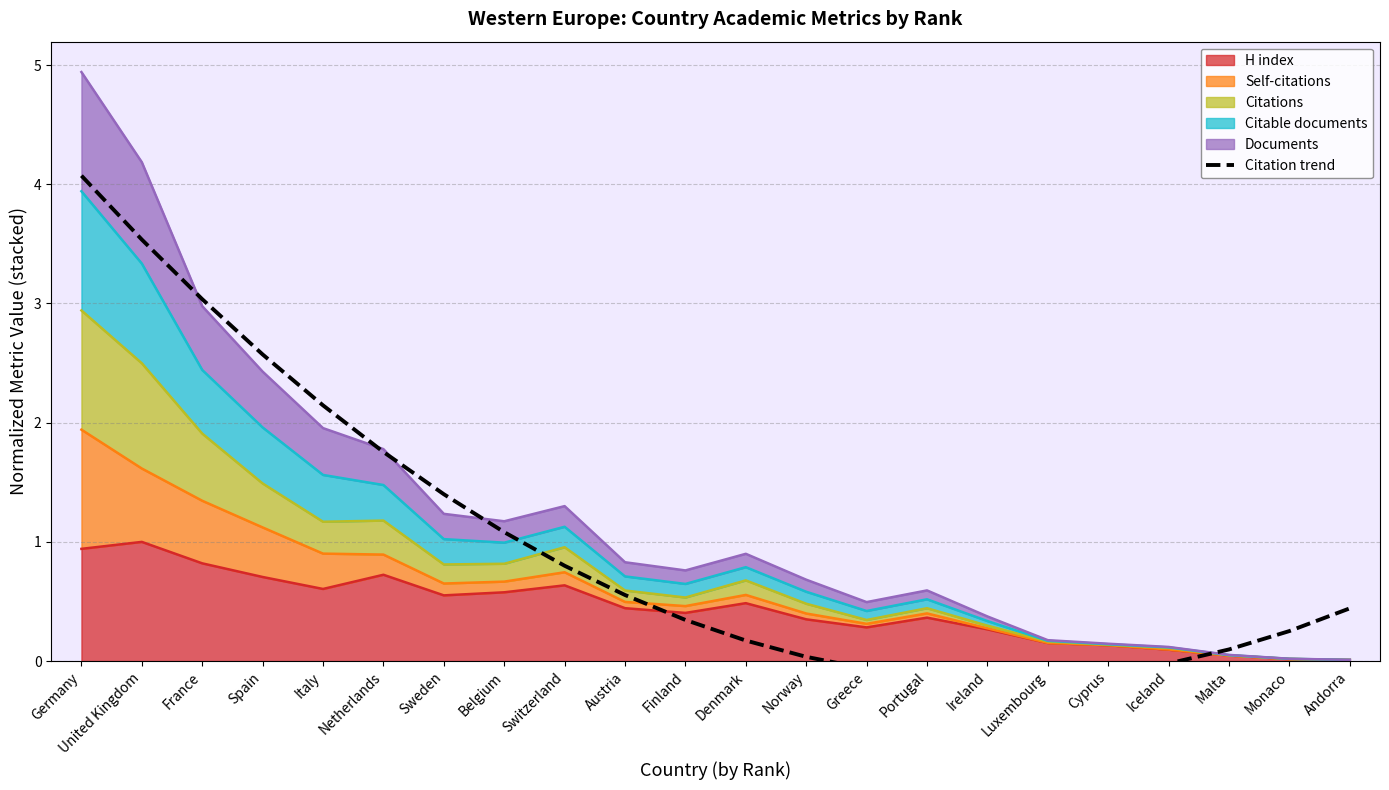

What position from the right is Monaco?

2